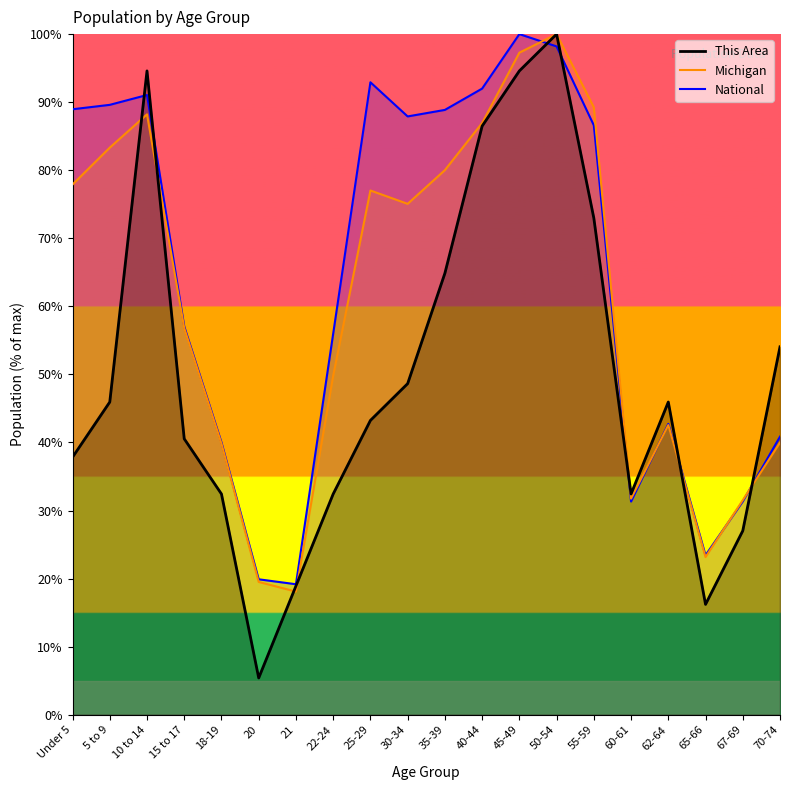

How many intersections are there between National and Michigan?

4